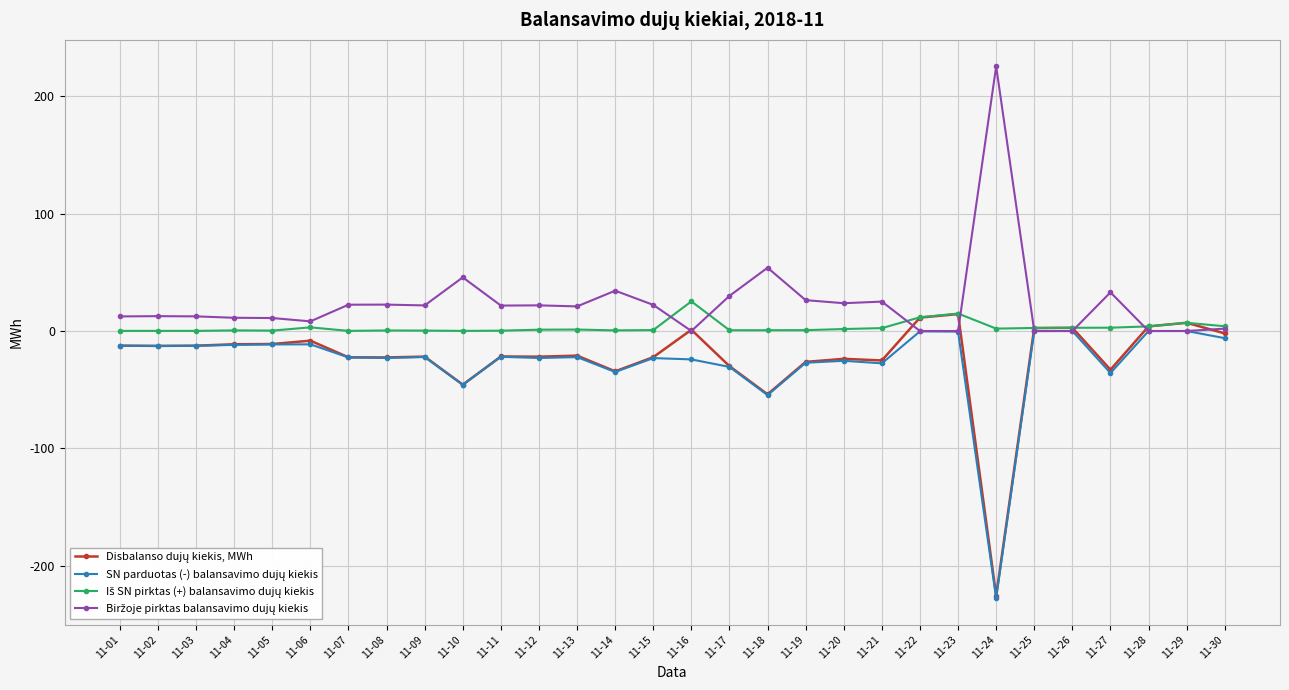

What is the greatest value displayed?

225.4